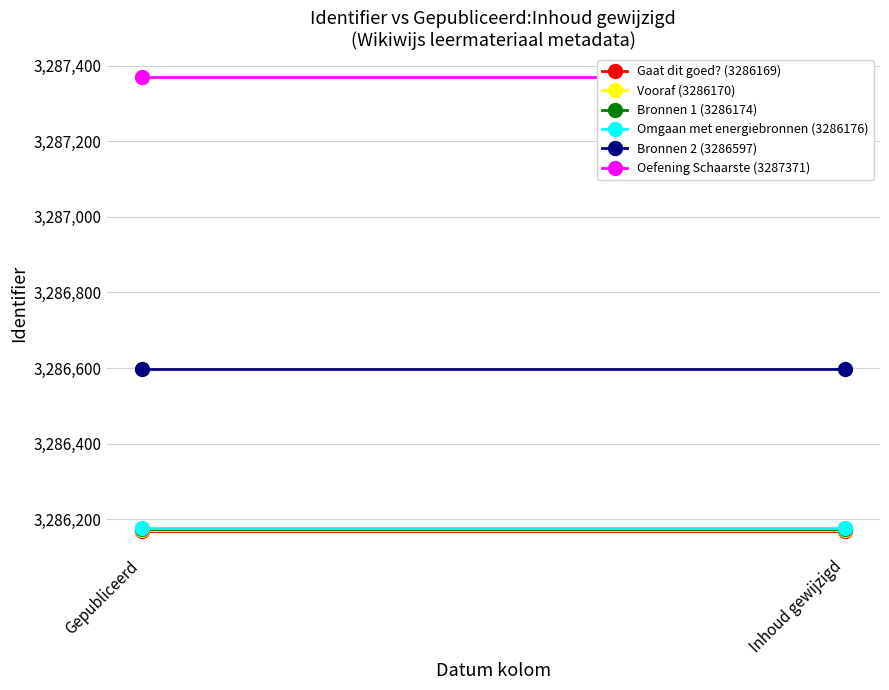

What is the label of the 2nd point from the left?

Inhoud gewijzigd